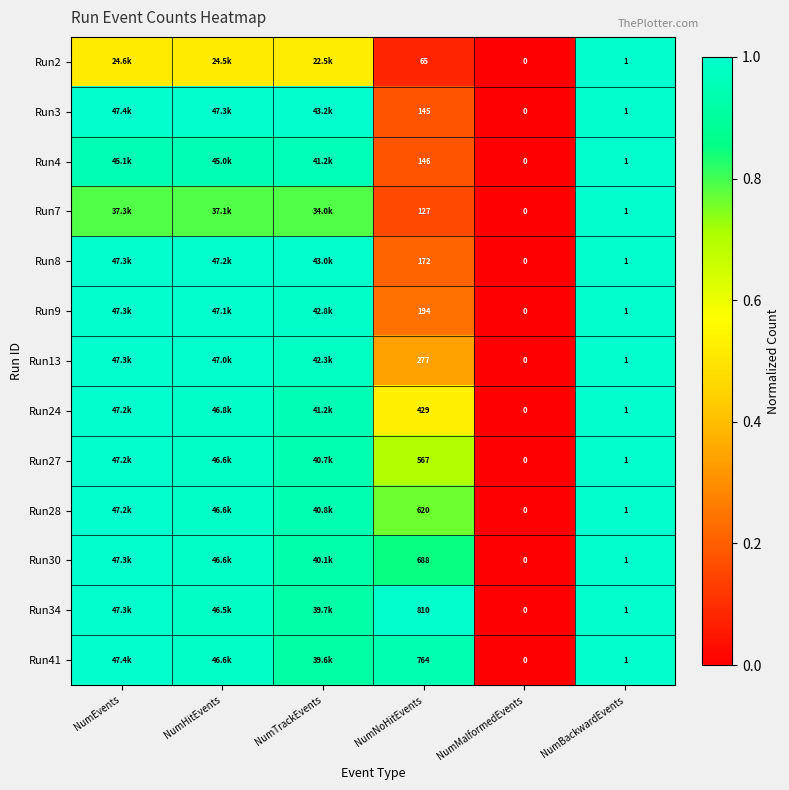

Is the value of Run28 at NumMalformedEvents greater than the value of Run34 at NumNoHitEvents?

No